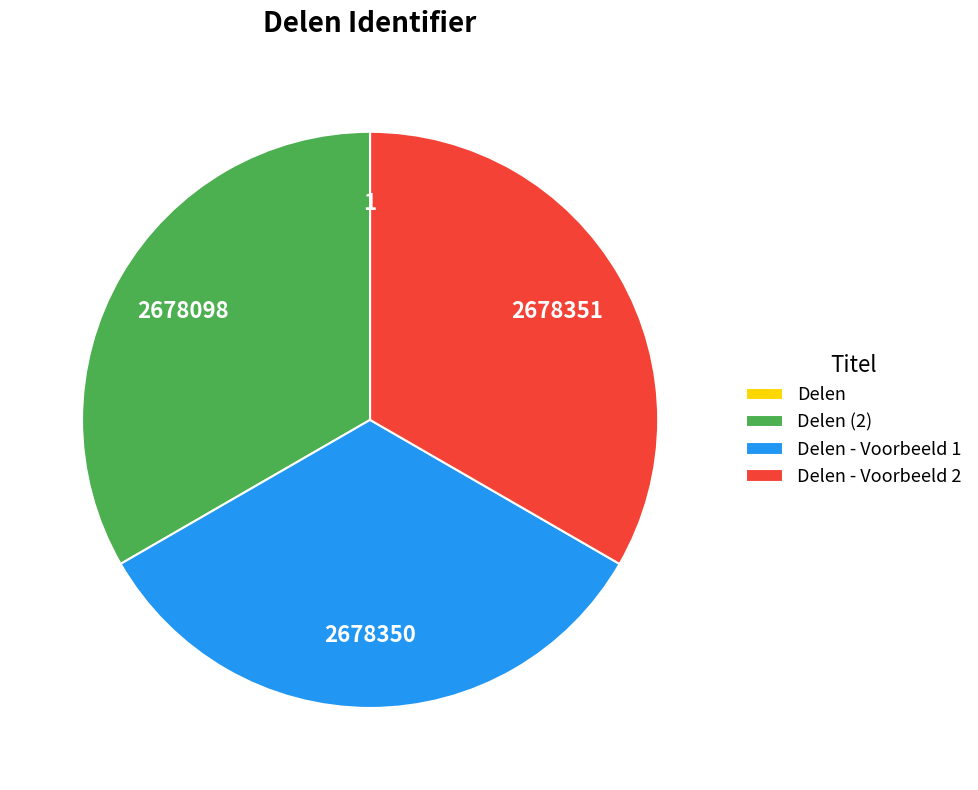

Is there any slice that represents more than half of the pie?

No